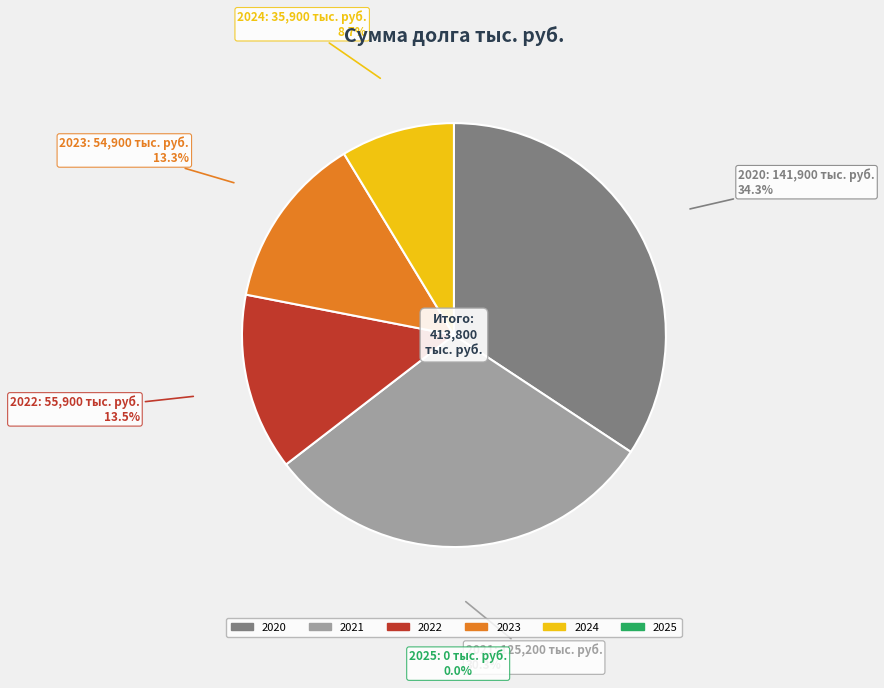

The 2022 slice represents 22% of the pie. True or false?

False